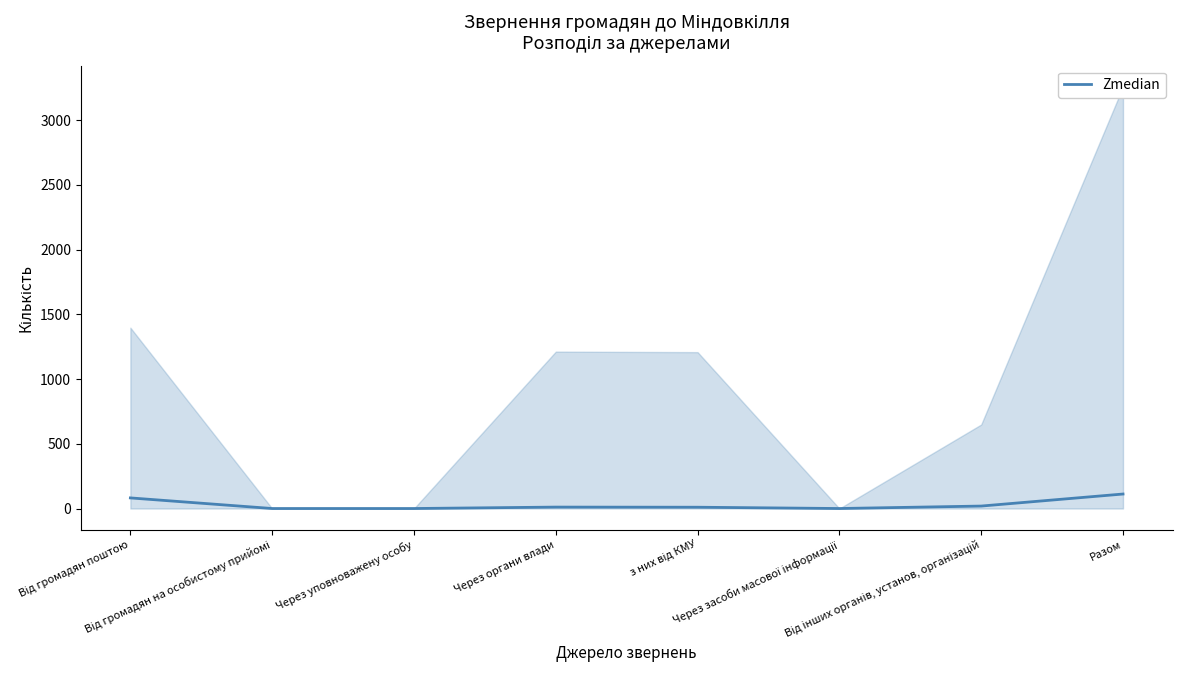

Rank the categories by value from lowest to highest.

Від громадян на особистому прийомі, Через уповноважену особу, Через засоби масової інформації, з них від КМУ, Через органи влади, Від інших органів, установ, організацій, Від громадян поштою, Разом